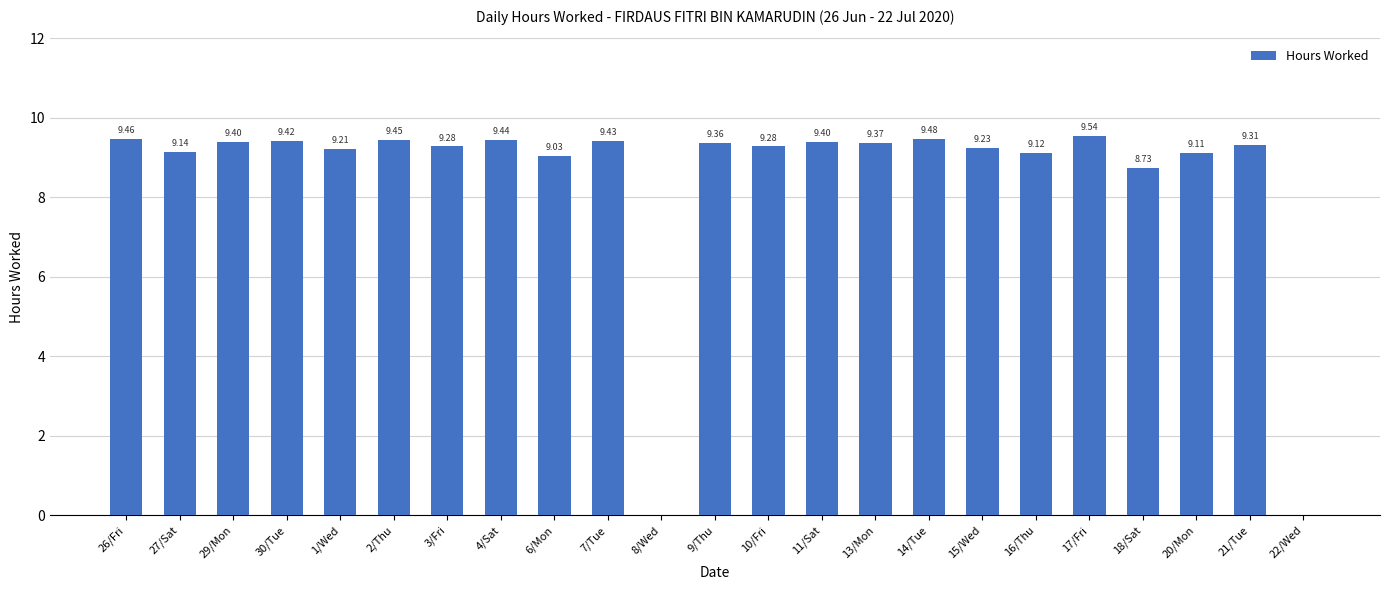

Which category has the highest value across all series?

17/Fri